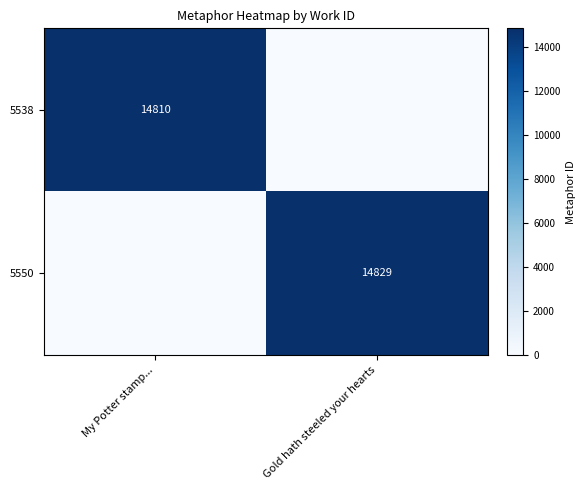

How many series are shown in this chart?

2